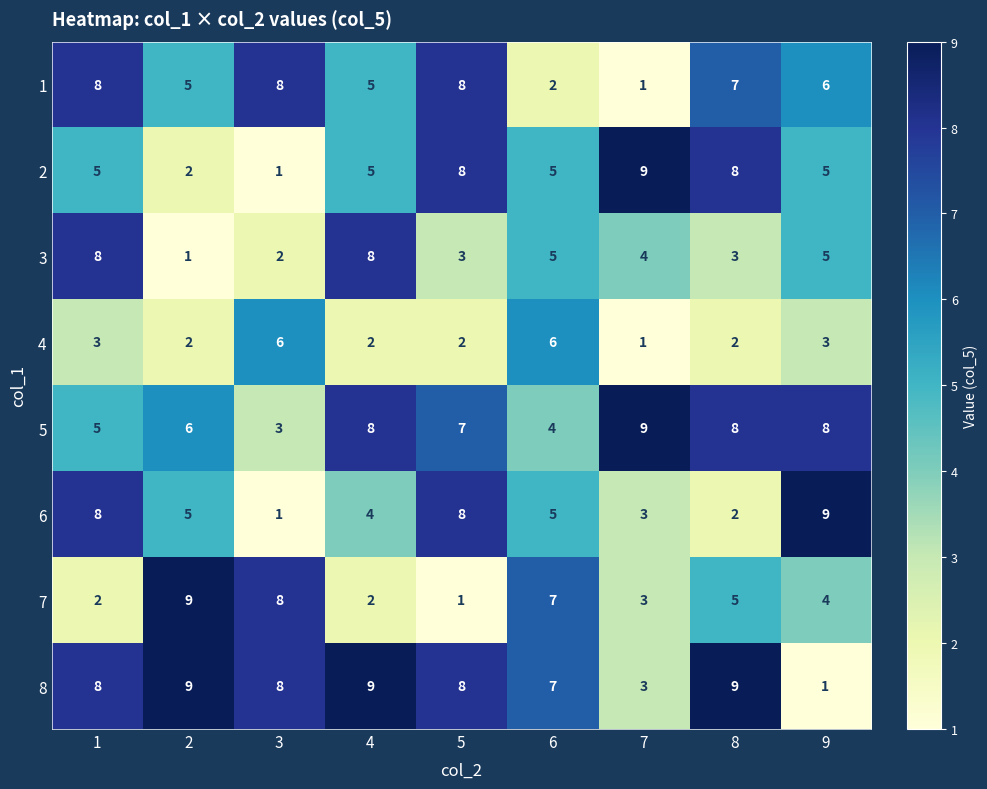

Between 2 and 9, which series saw the biggest shift?

8